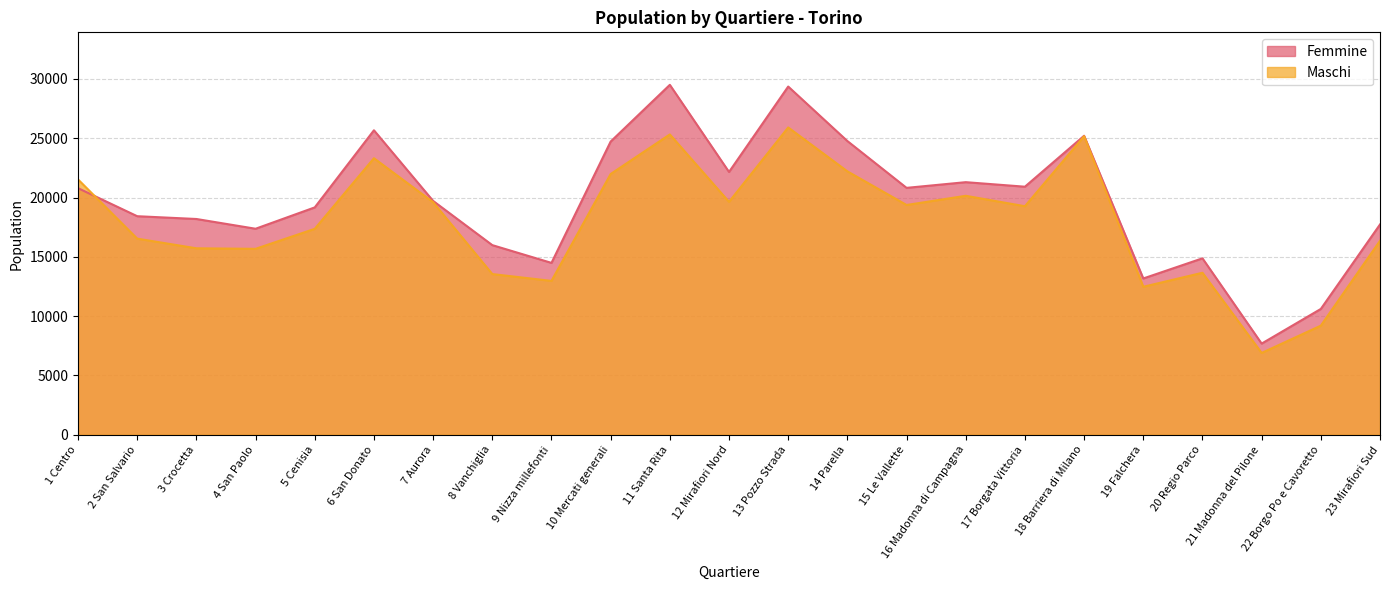

Which series has the largest range (max minus min)?

Femmine